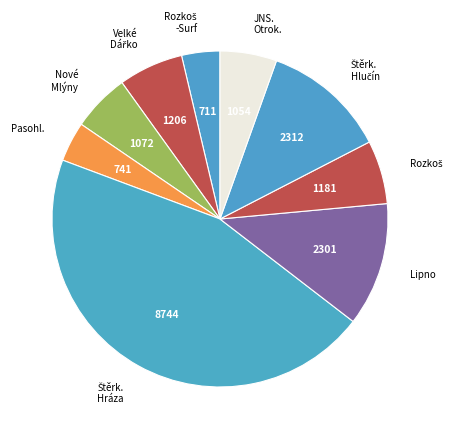

The Lipno slice represents 1% of the pie. True or false?

False